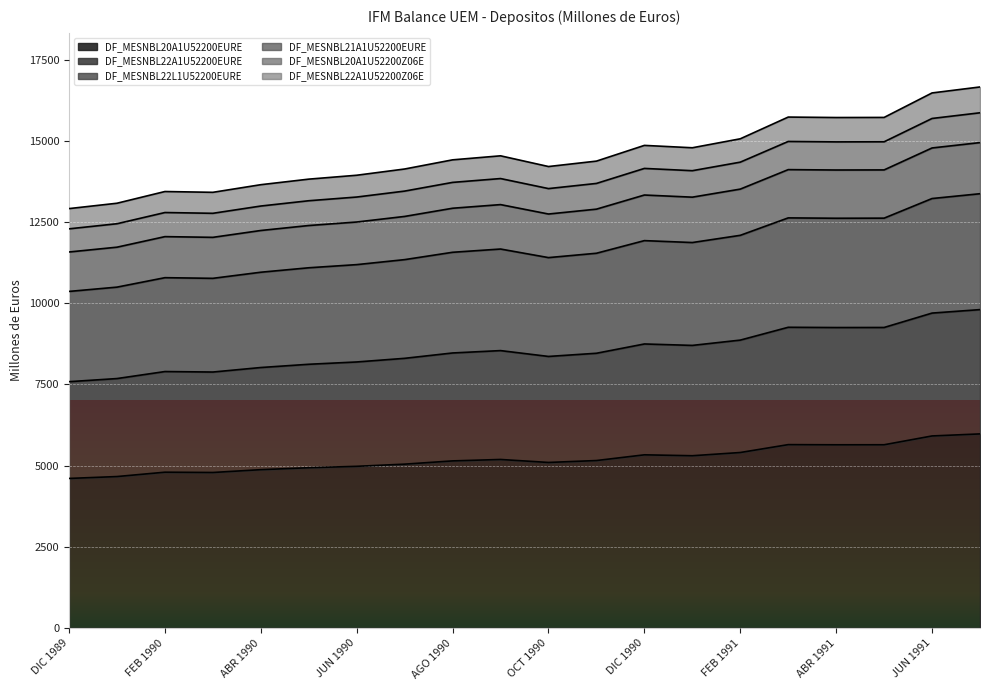

Is the value of DF_MESNBL22A1U52200EURE at JUL 1990 greater than the value of DF_MESNBL22A1U52200Z06E at NOV 1990?

Yes